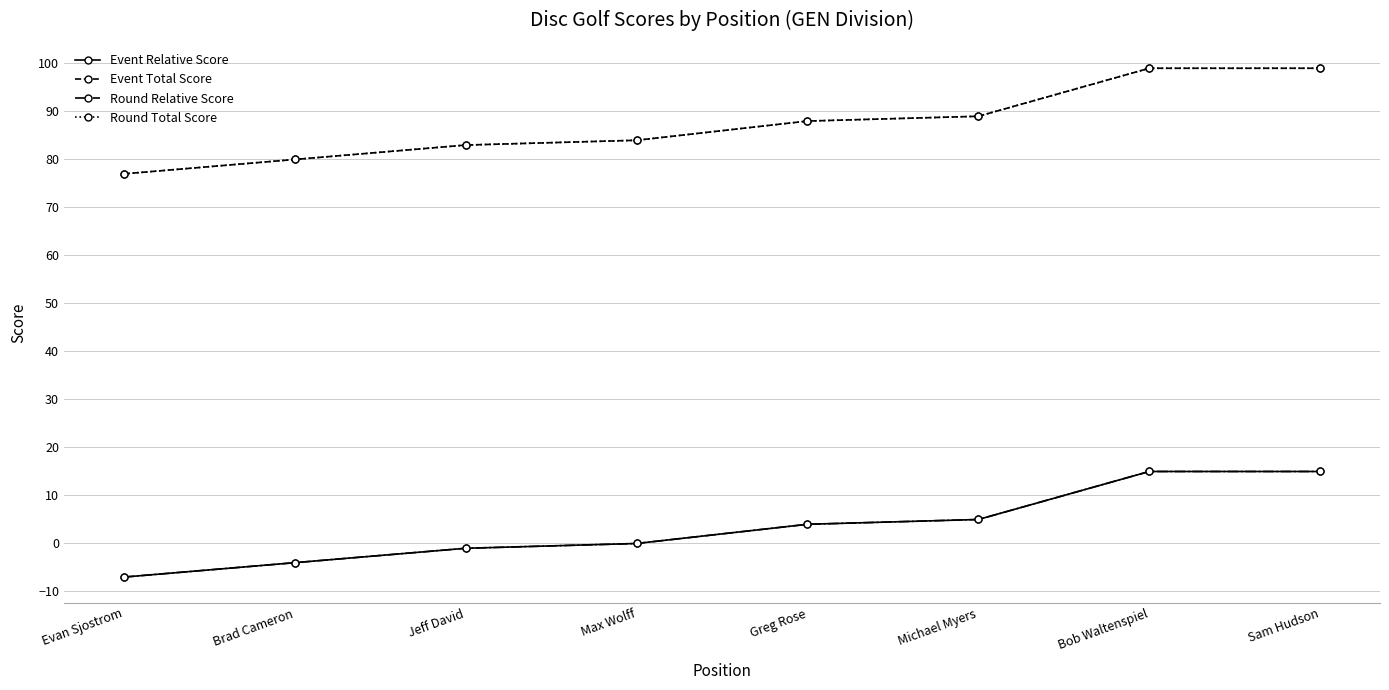

At which label is Round Relative Score closest to 4?

Greg Rose